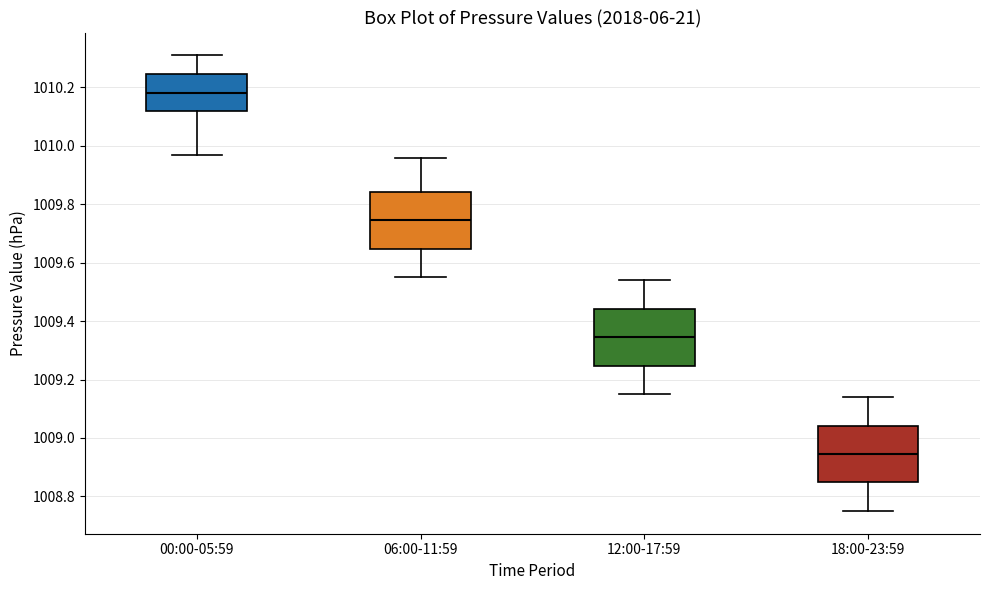

Reading left to right, transcribe this box plot: for each box, give where its median line is, the range the box spans, and where its two whiskers end, as read against the y-axis. The values are not printed on the chart, so give them approximately, as read against the axis.

00:00-05:59: median 1010.18, box 1010.12 to 1010.24, whiskers 1009.98 to 1010.32
06:00-11:59: median 1009.74, box 1009.64 to 1009.84, whiskers 1009.56 to 1009.96
12:00-17:59: median 1009.34, box 1009.24 to 1009.44, whiskers 1009.16 to 1009.54
18:00-23:59: median 1008.94, box 1008.84 to 1009.04, whiskers 1008.76 to 1009.14